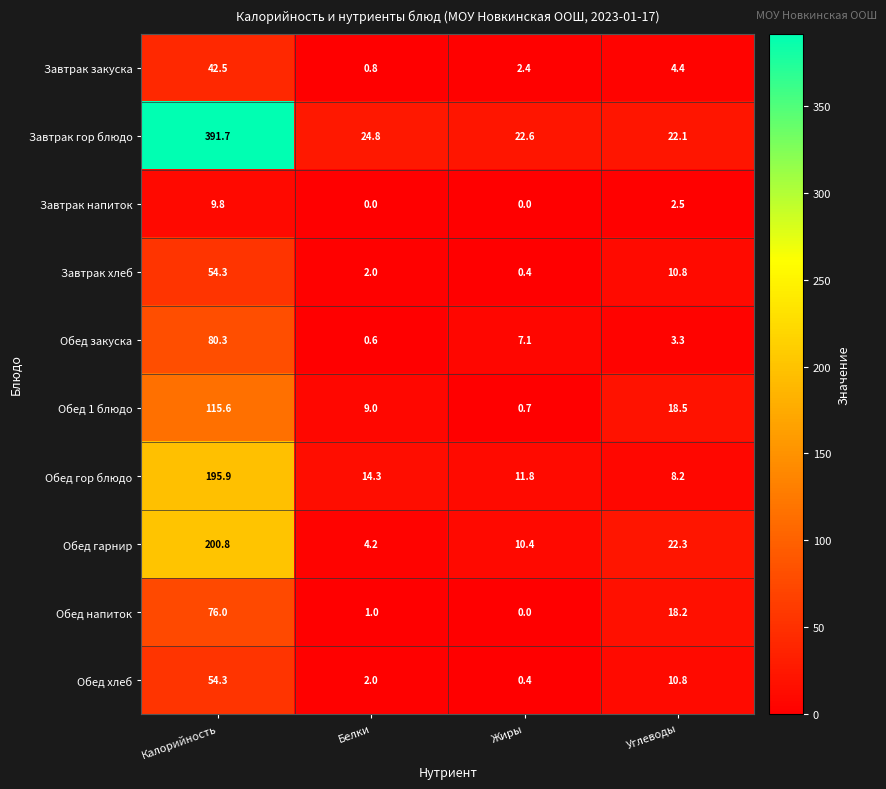

The Обед гарнир series shows 1.4 at Белки. True or false?

False